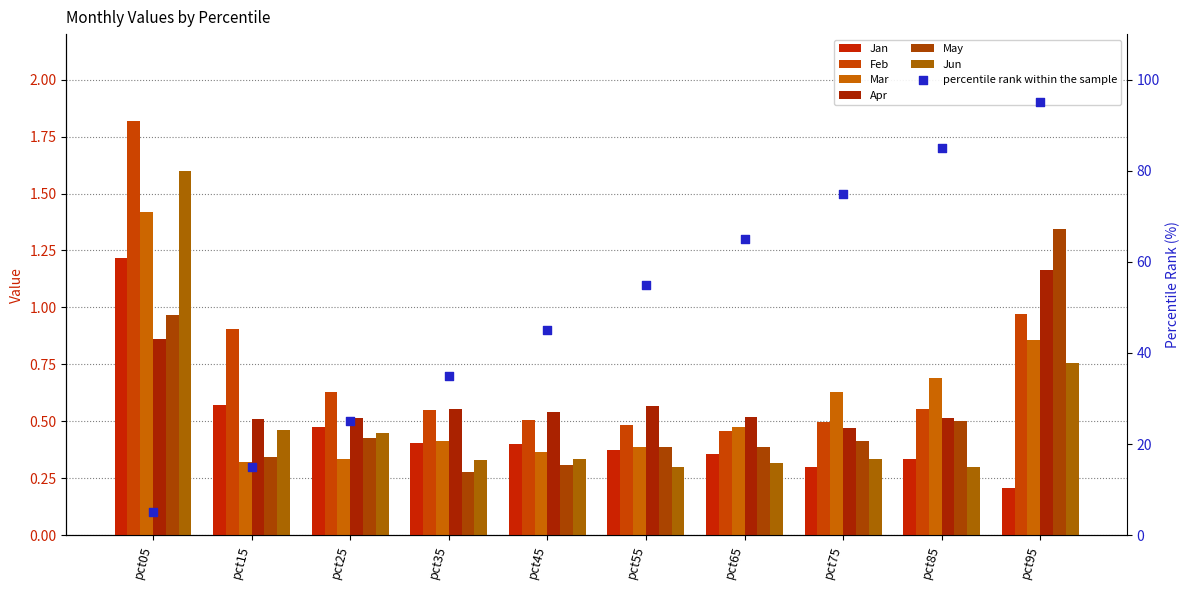

What are all the series names shown in the legend?

Jan, Feb, Mar, Apr, May, Jun